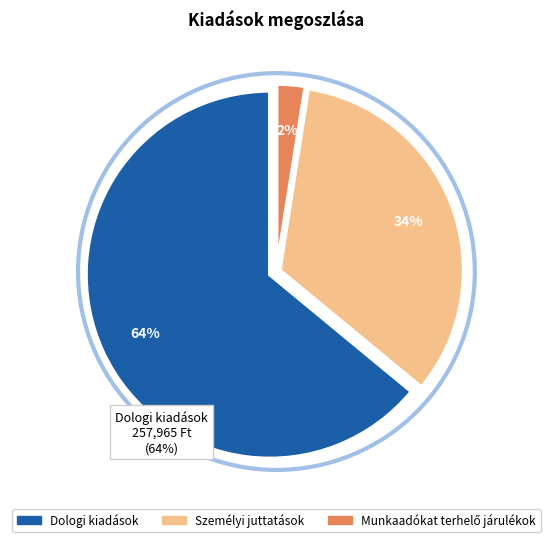

Is there any slice that represents more than half of the pie?

Yes